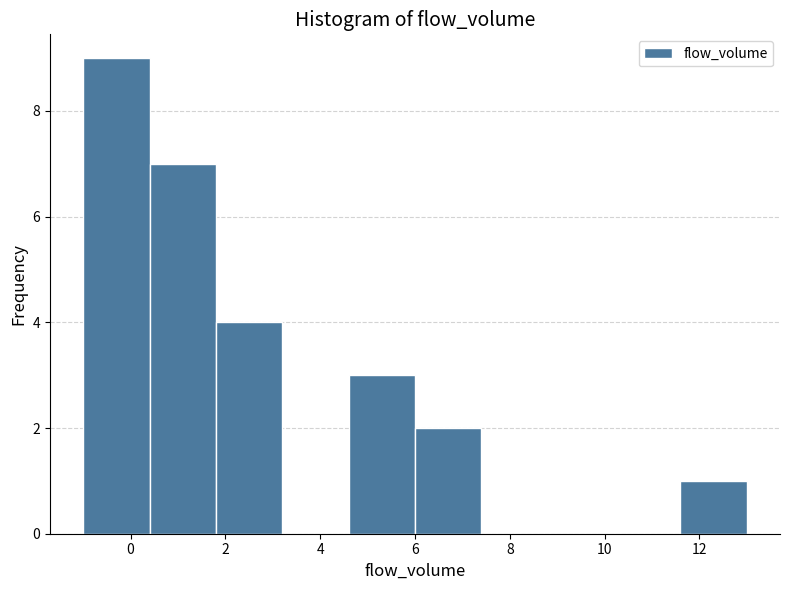

Reading left to right, transcribe this chart: for each bar, give the range it covers on the x-axis and its height. The values are not printed on the chart, so give them approximately, as read against the axis.

-1.0 to 0.4: 9
0.4 to 1.8: 7
1.8 to 3.2: 4
3.2 to 4.6: 0
4.6 to 6.0: 3
6.0 to 7.4: 2
7.4 to 8.8: 0
8.8 to 10.2: 0
10.2 to 11.6: 0
11.6 to 13.0: 1